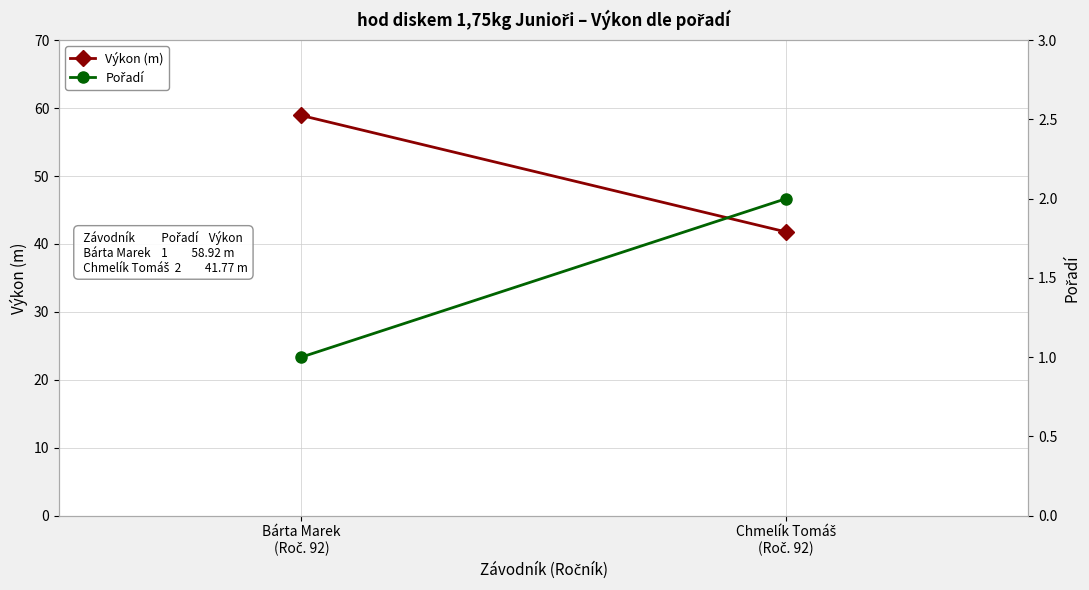

At which label does Pořadí reach its peak?

Chmelík Tomáš
(Roč. 92)